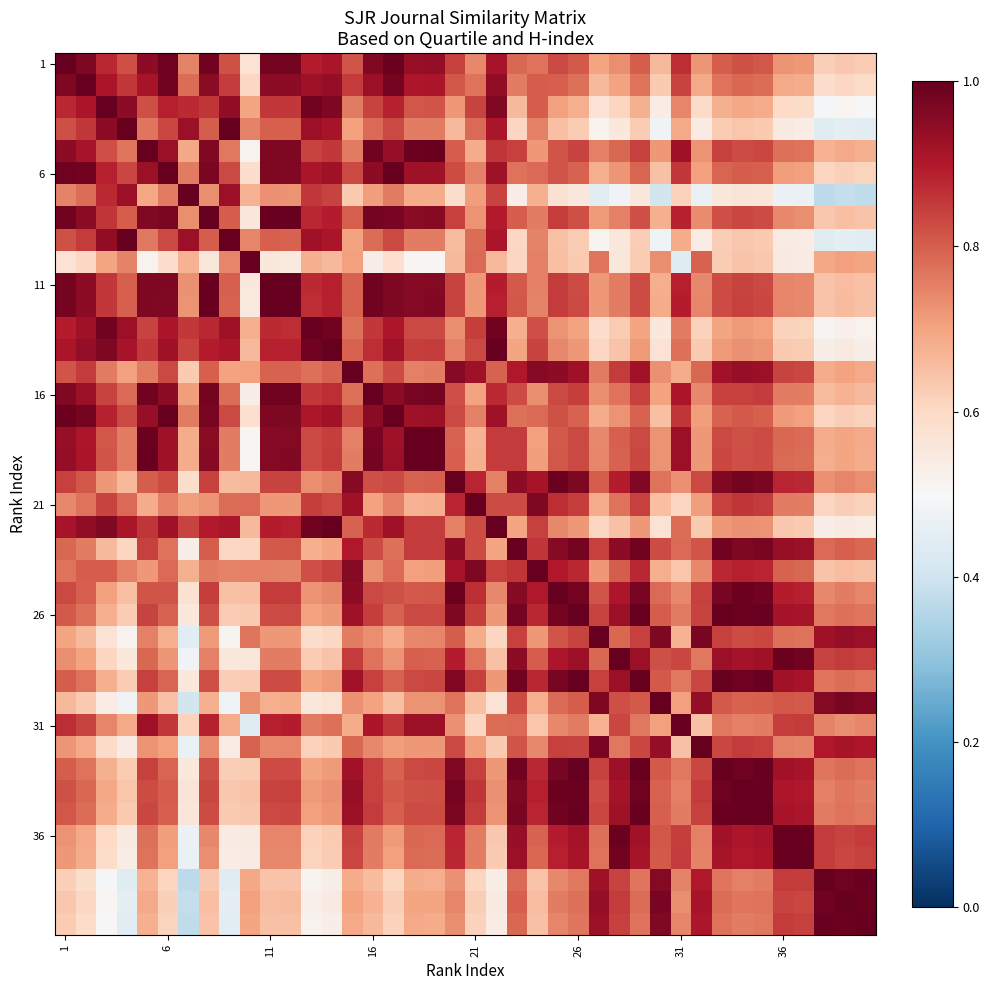

At how many categories does at least one series exceed 0?

40